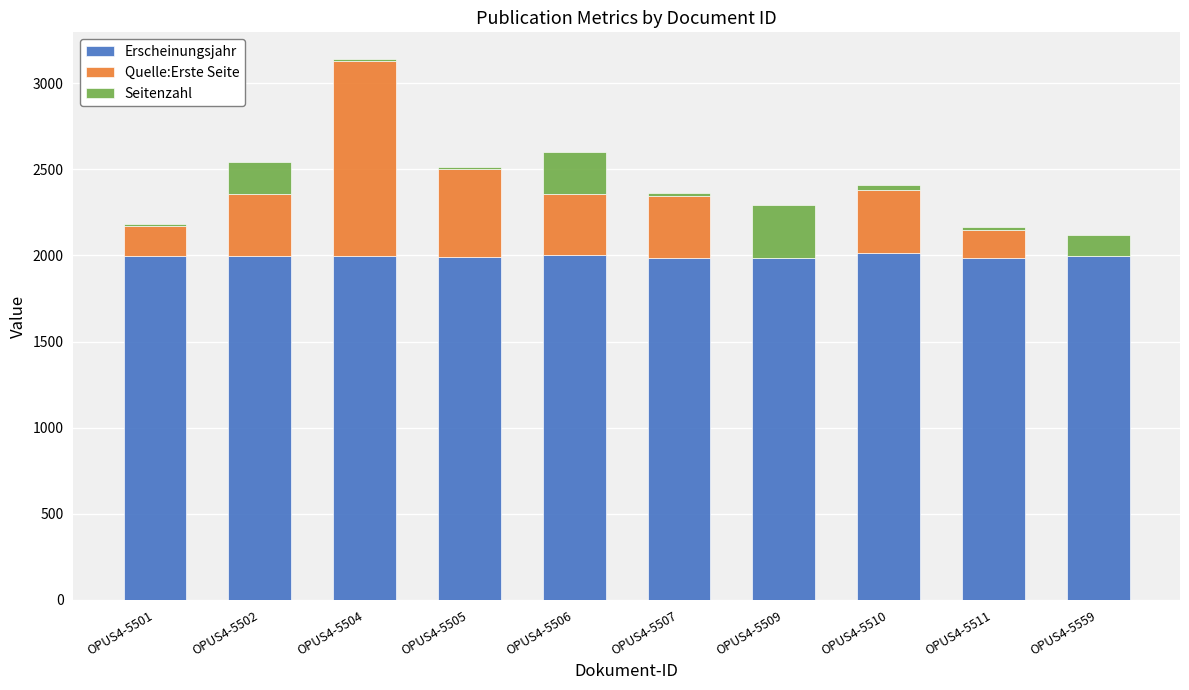

The Erscheinungsjahr series shows 2013 at OPUS4-5510. True or false?

True